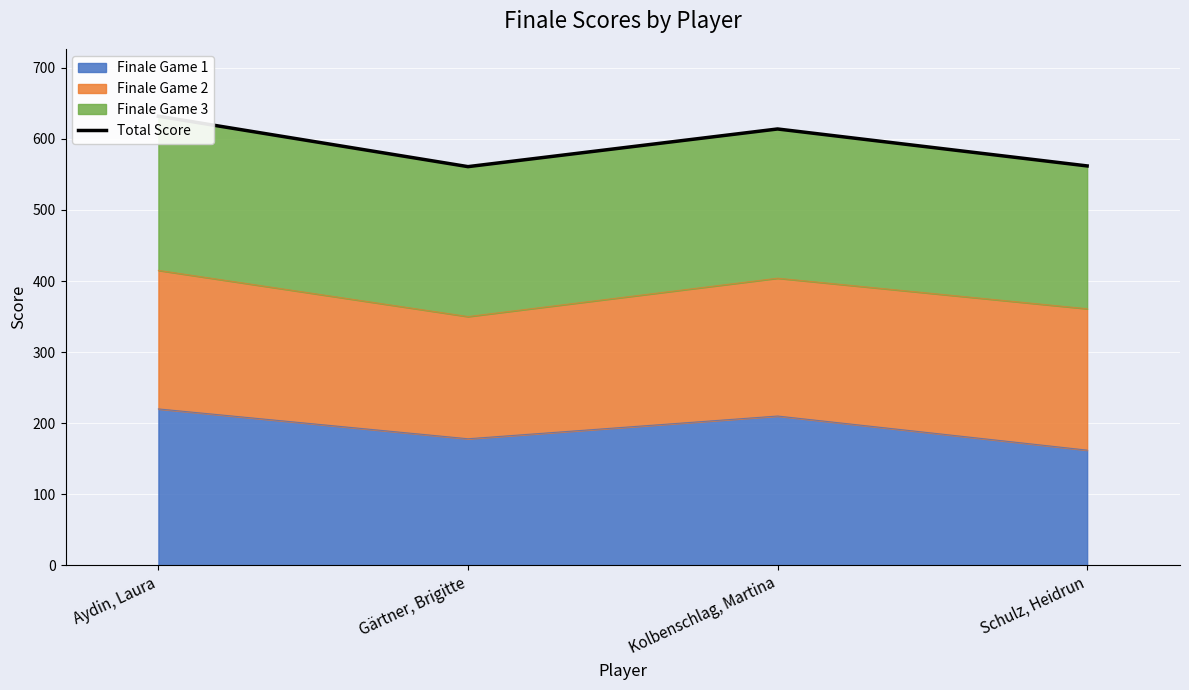

Rank the categories by value from lowest to highest.

Gärtner, Brigitte, Schulz, Heidrun, Kolbenschlag, Martina, Aydin, Laura